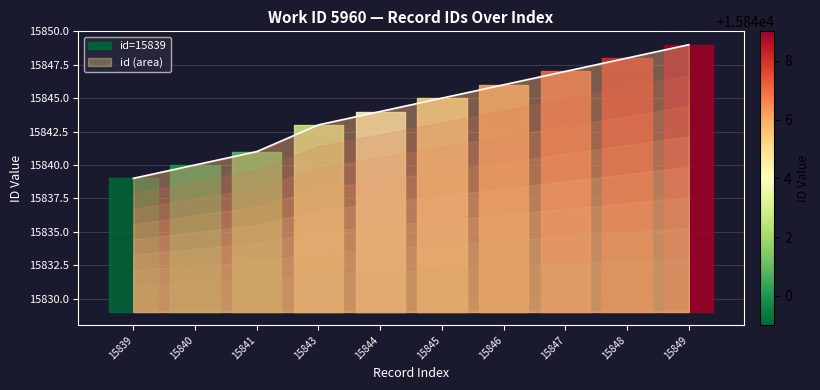

Rank the categories by value from lowest to highest.

15839, 15840, 15841, 15843, 15844, 15845, 15846, 15847, 15848, 15849